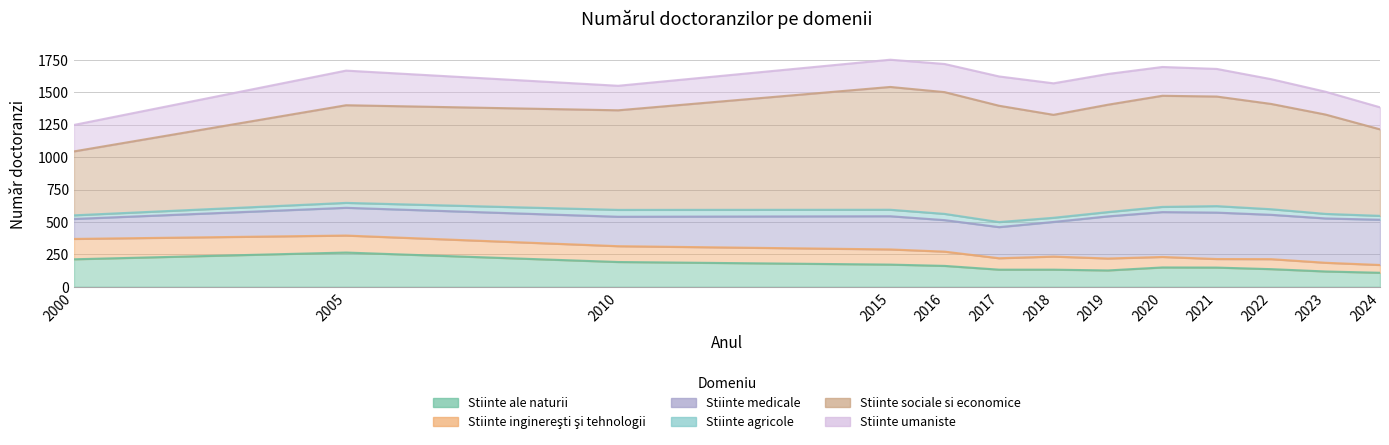

True or false: Stiinte sociale si economice and Stiinte ale naturii intersect in this chart.

False